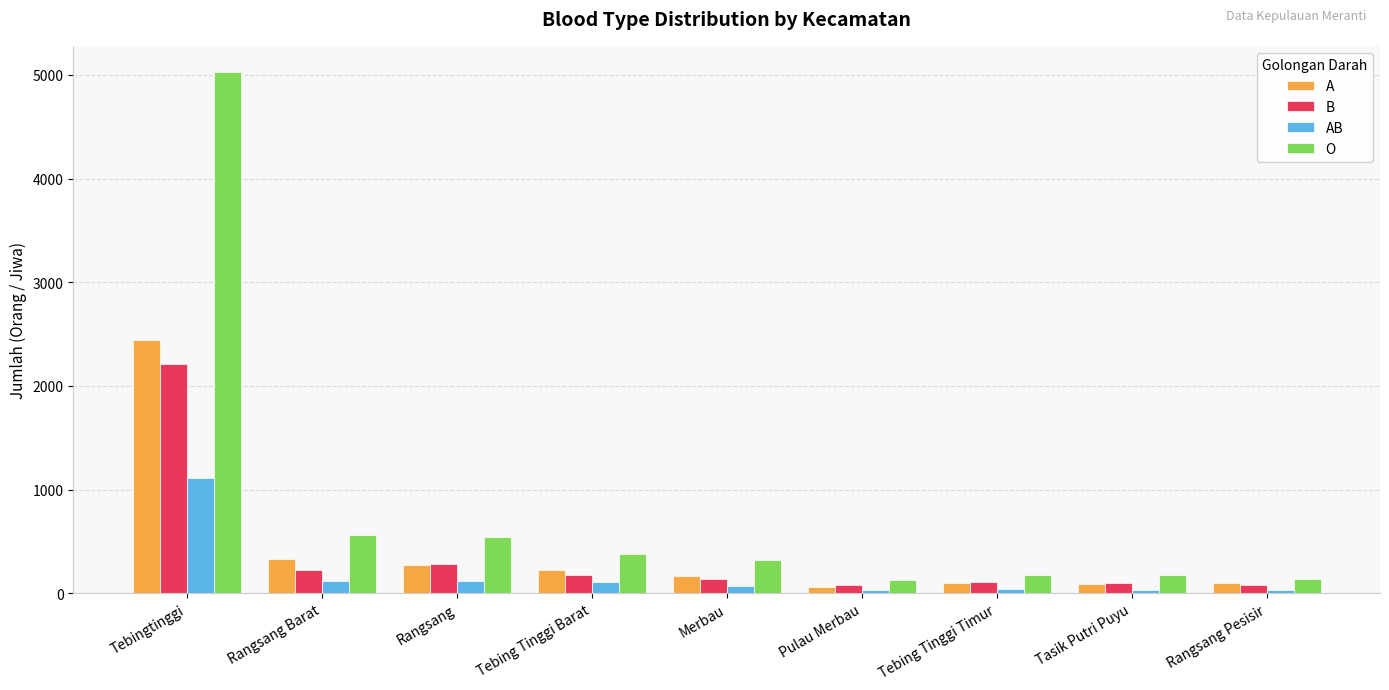

What is the difference between the AB values at Merbau and Rangsang Barat?

50